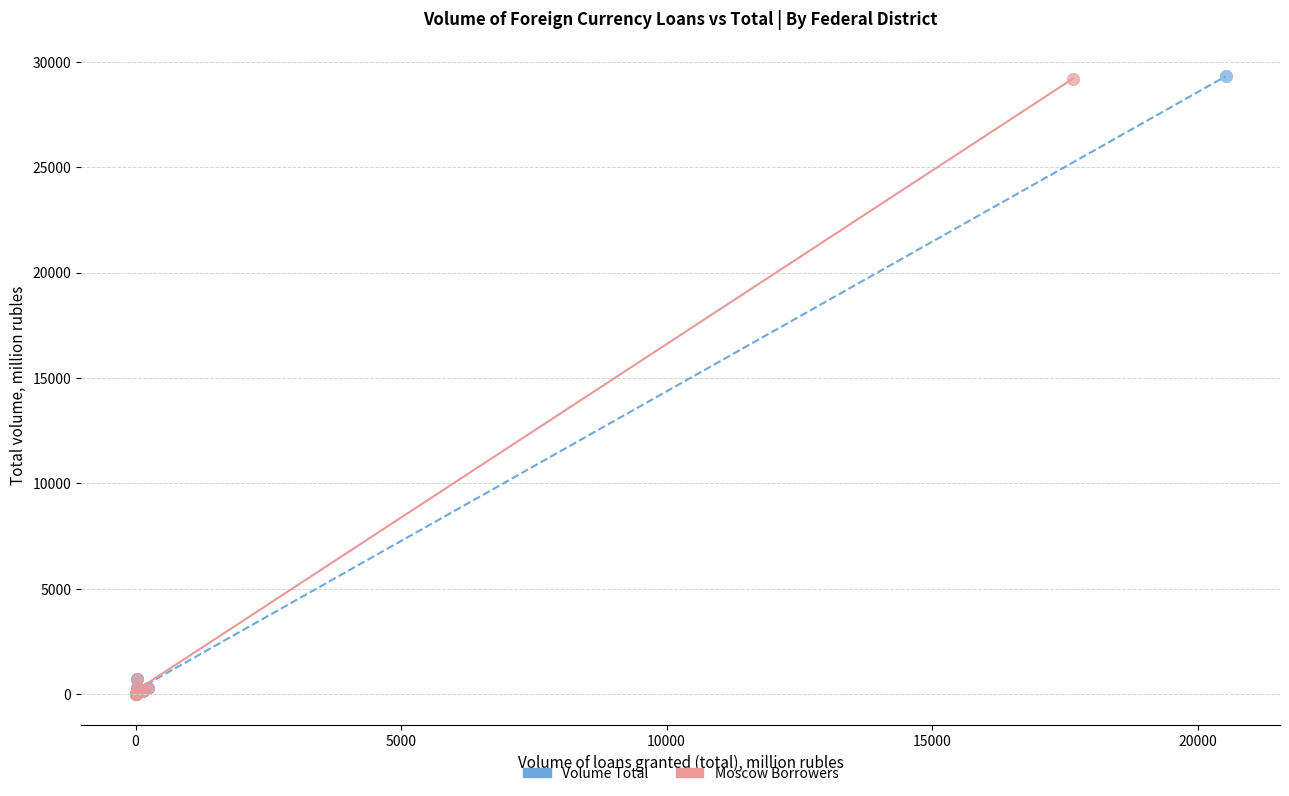

Which series has the widest spread of Y values?

Volume Total